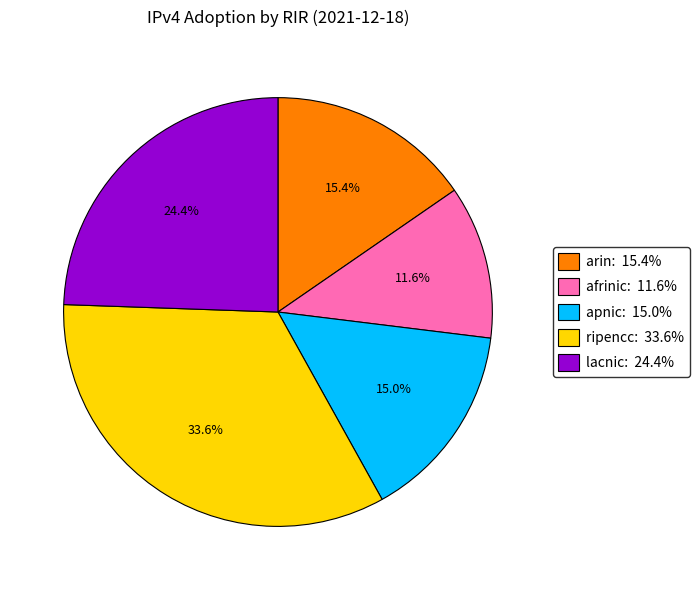

To the nearest percent, what percentage of the pie is ripencc?

34%